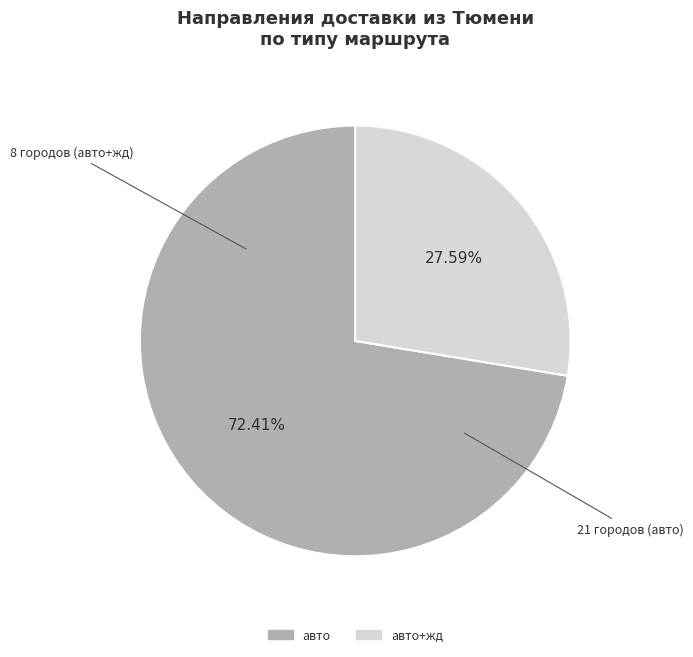

How many segments does this pie chart have?

2